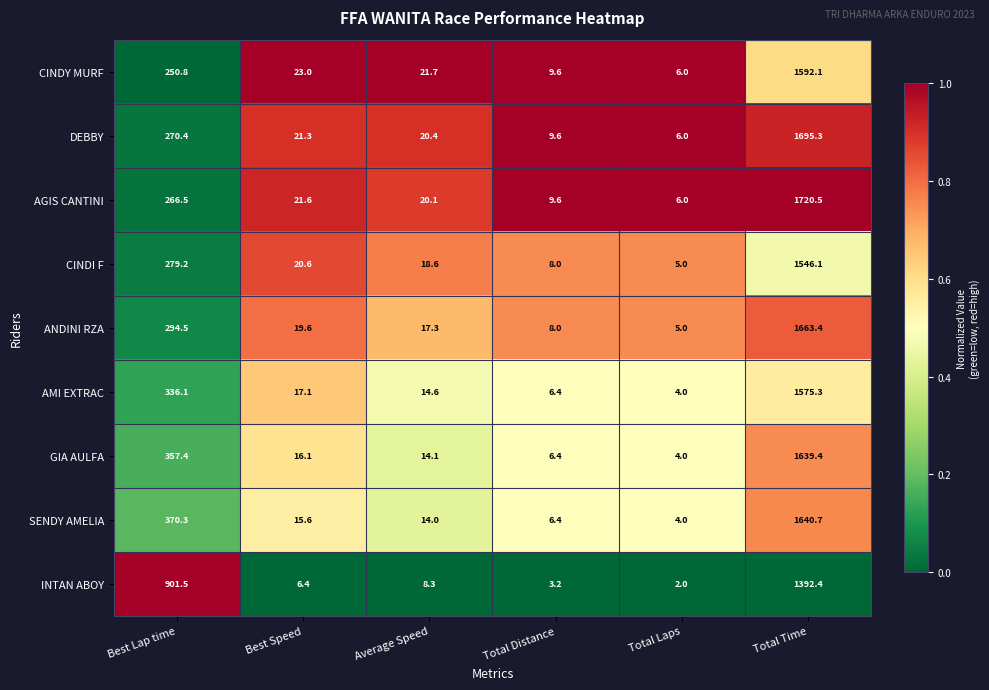

What is the difference between the highest and lowest values at Total Time?

328.1